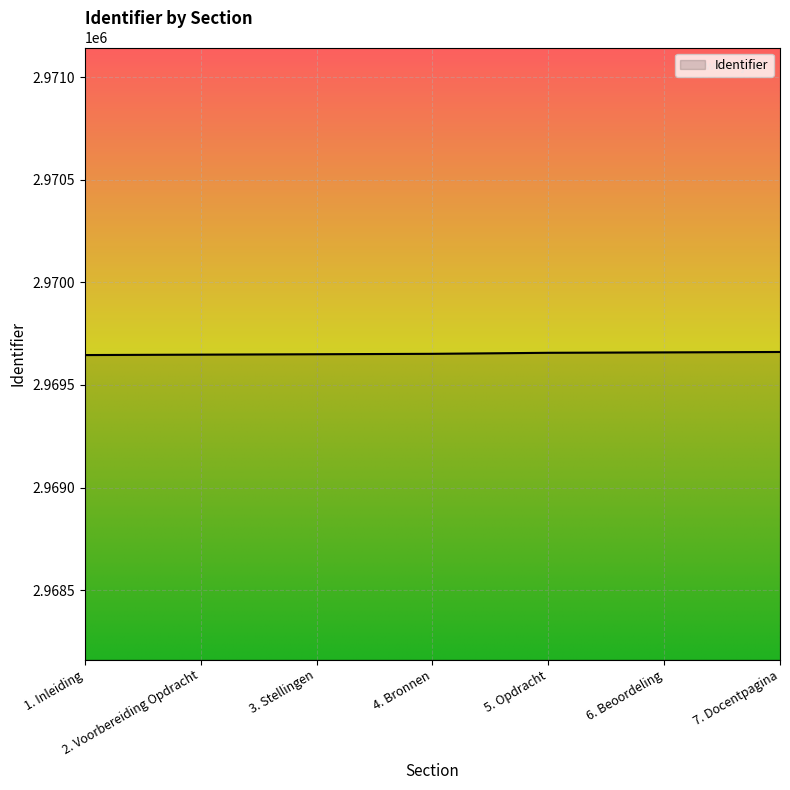

What is the change in value from 3. Stellingen to 7. Docentpagina?

+11